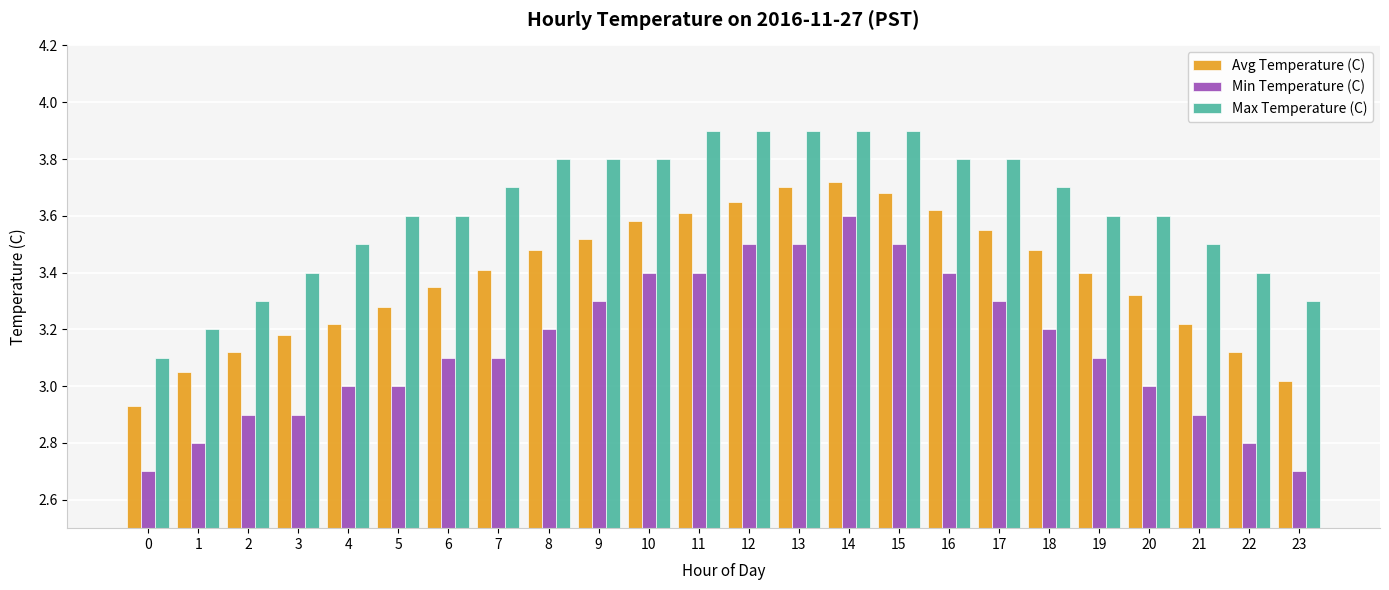

What is the maximum value shown in the chart?

3.9